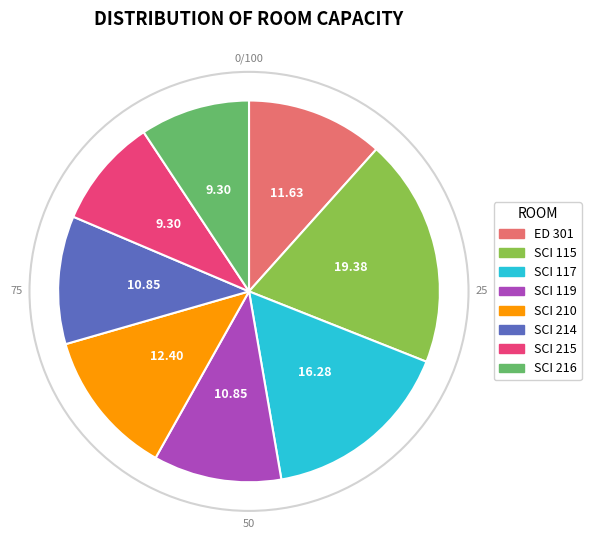

Does SCI 216 account for over 50% of the chart?

No